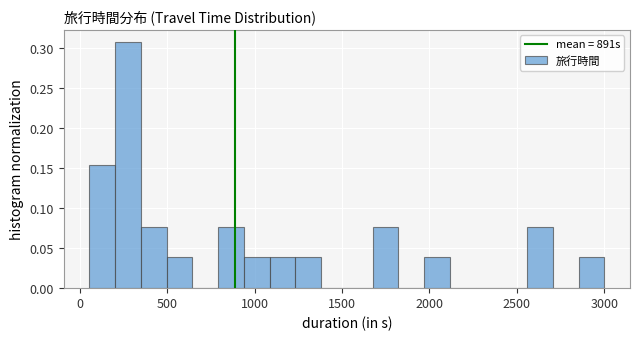

Around what value on the x-axis is the tallest bar? Give the approximate position of its centre, as read against the axis.

300